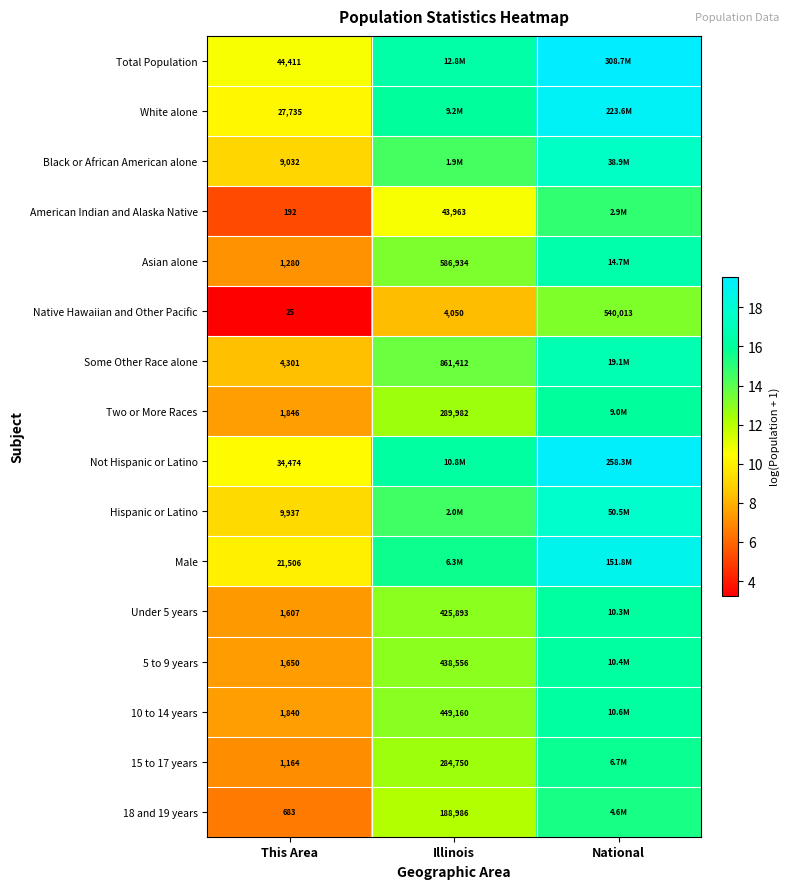

Which has a higher value, National or Illinois?

National